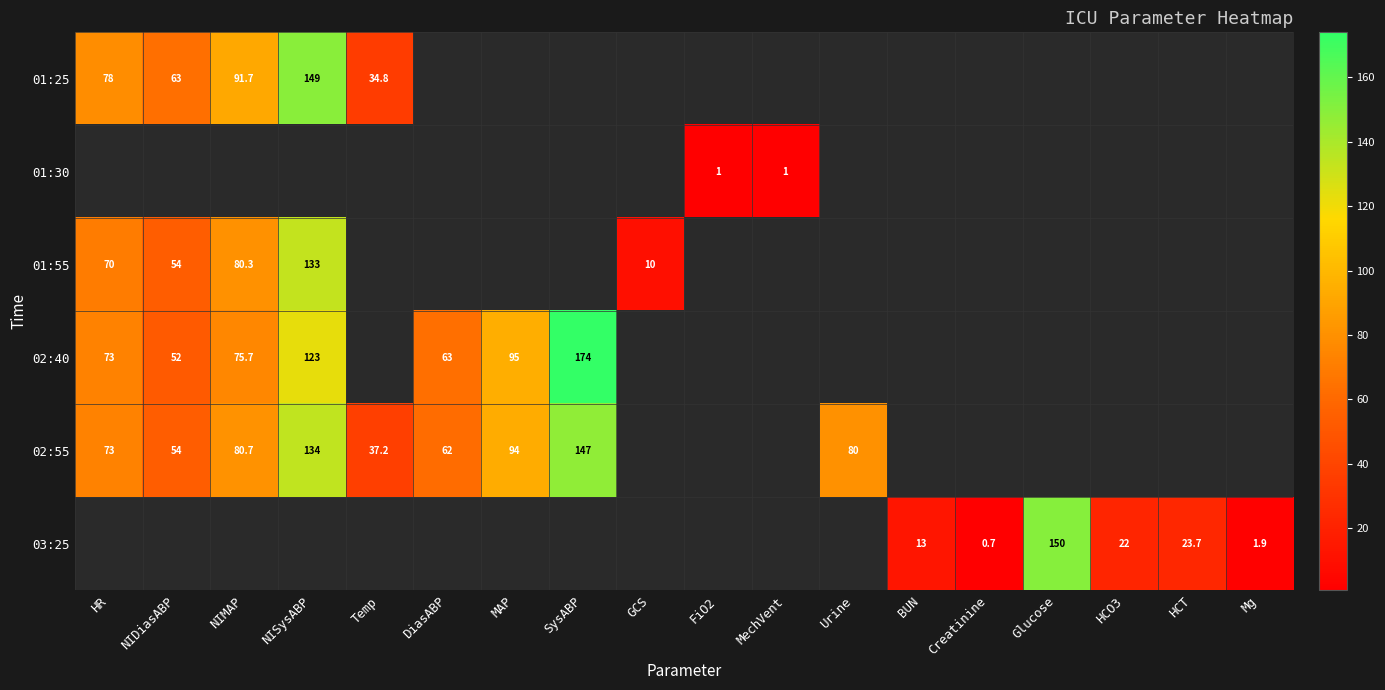

True or false: 01:30 has a value of 1.0 at FiO2.

True